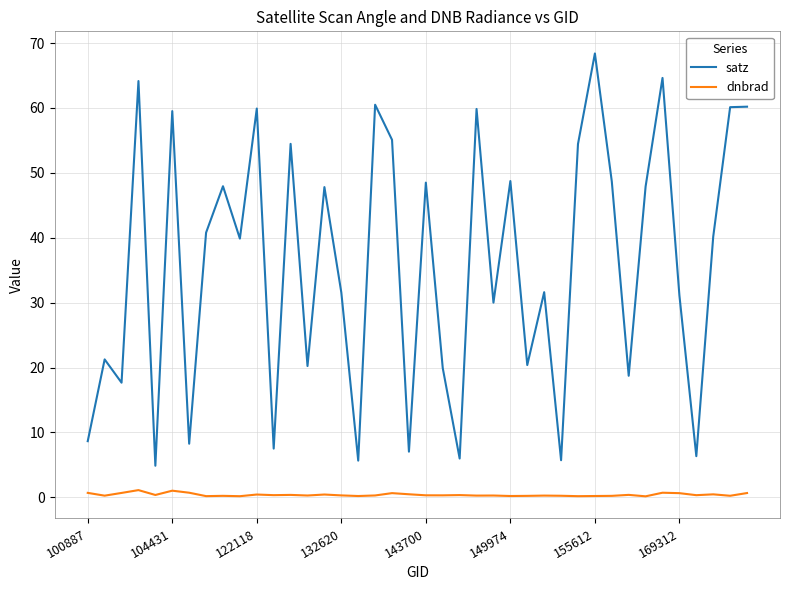

List the series in order of their overall mean, lowest first.

dnbrad, satz